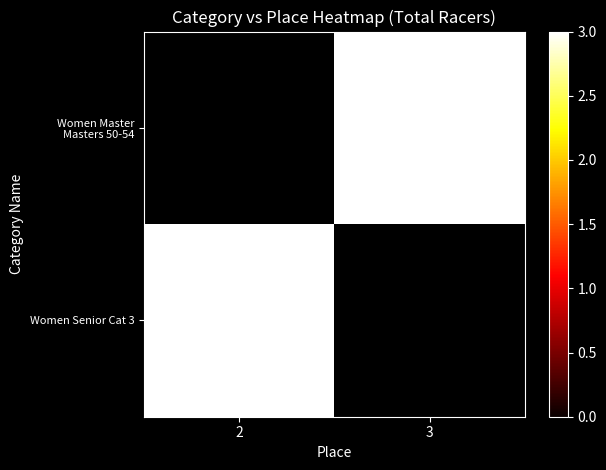

Which category has the lowest value across all series?

3